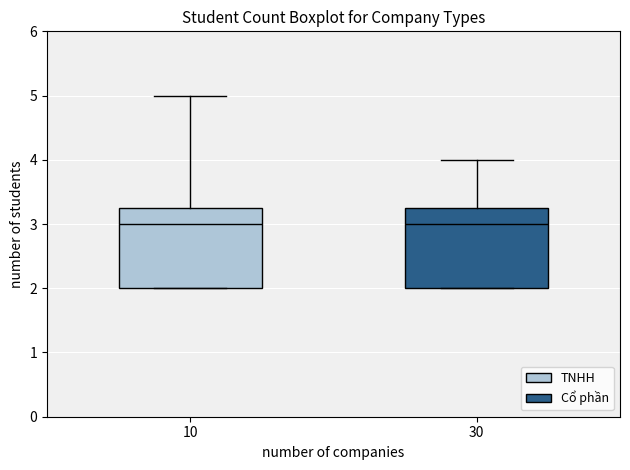

Reading left to right, read every box against the y-axis: the position of its median line, the range the box covers, and the ends of its whiskers. The values are not printed on the chart, so give them approximately, as read against the axis.

10: median 3.0, box 2.0 to 3.3, whiskers 2.0 to 5.0
30: median 3.0, box 2.0 to 3.3, whiskers 2.0 to 4.0